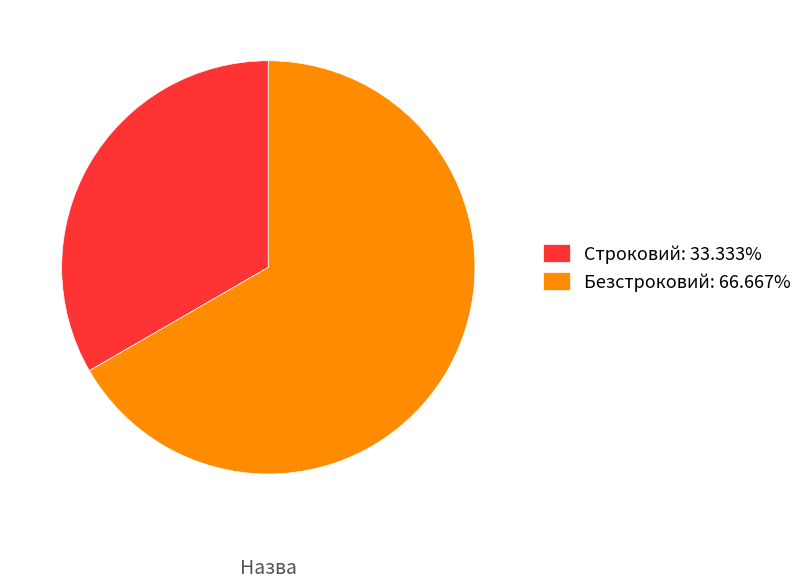

What is the largest slice in the pie chart?

Безстроковий